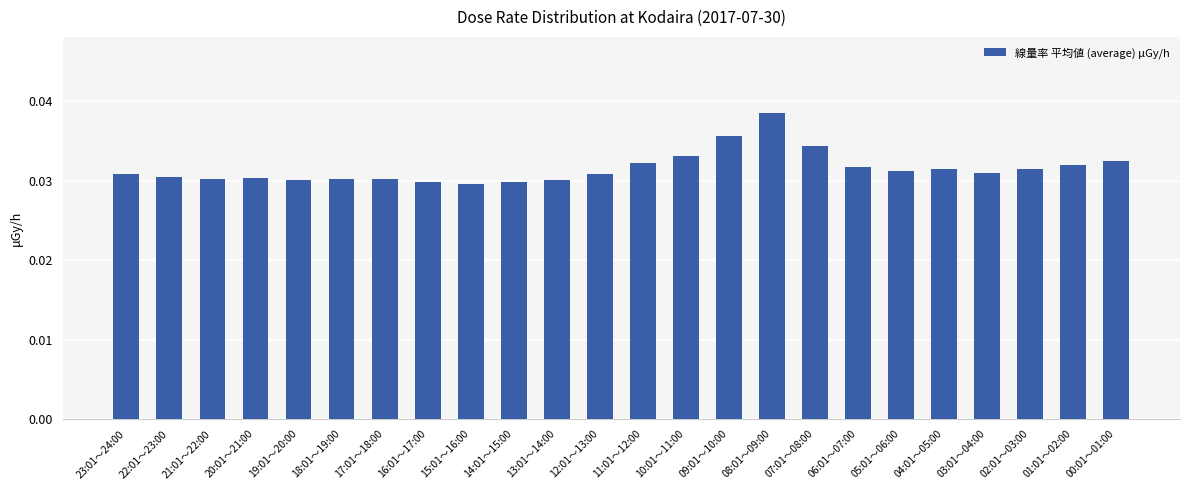

Which label corresponds to the largest value in the chart?

08:01～09:00